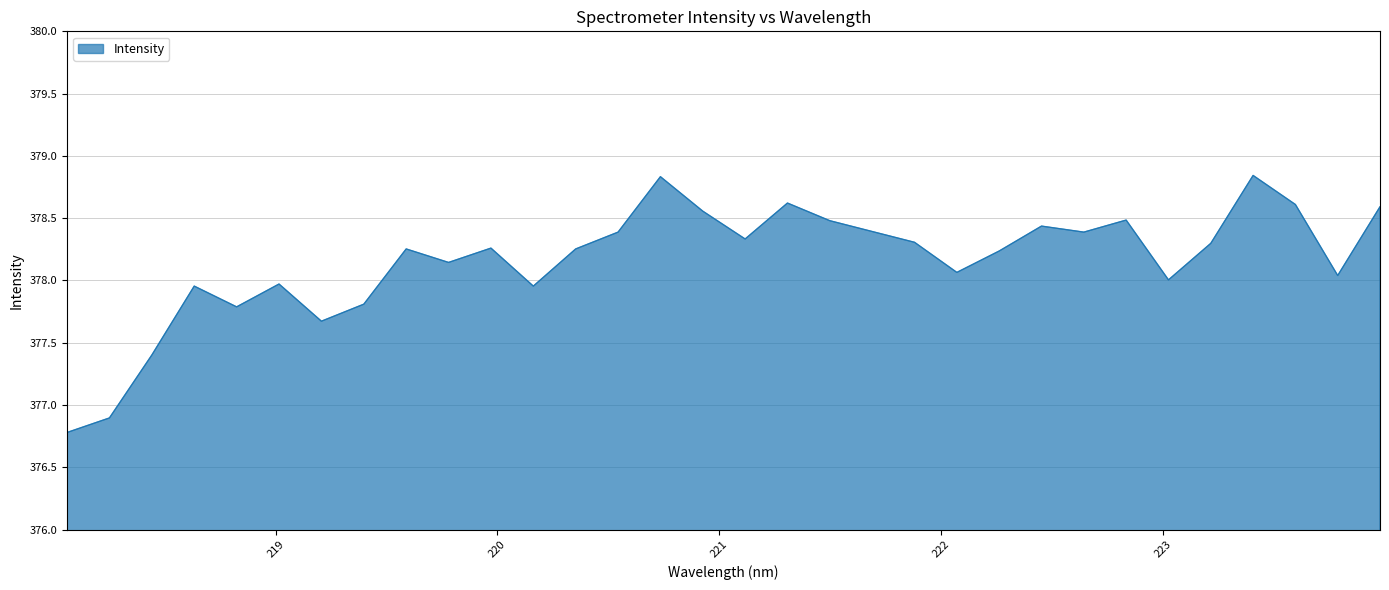

How many lines are shown in the chart?

1